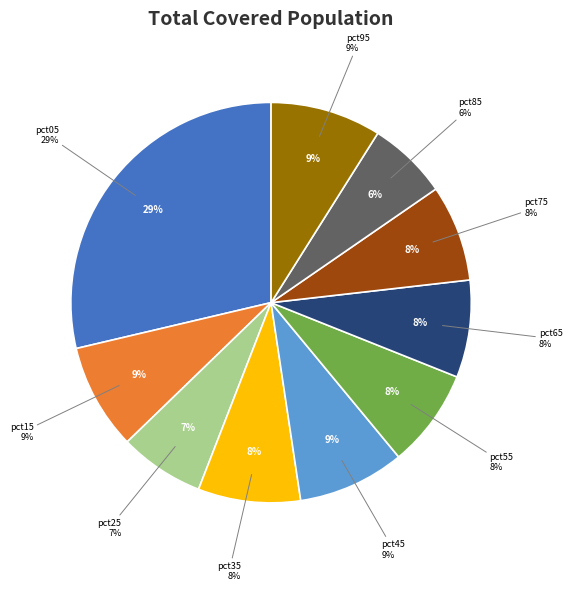

Does pct75 represent more than half of the total?

No